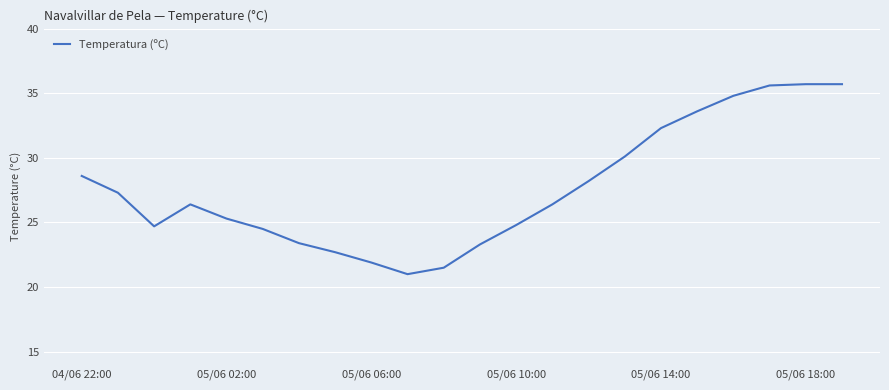

What is the difference between the maximum and minimum values?

14.7